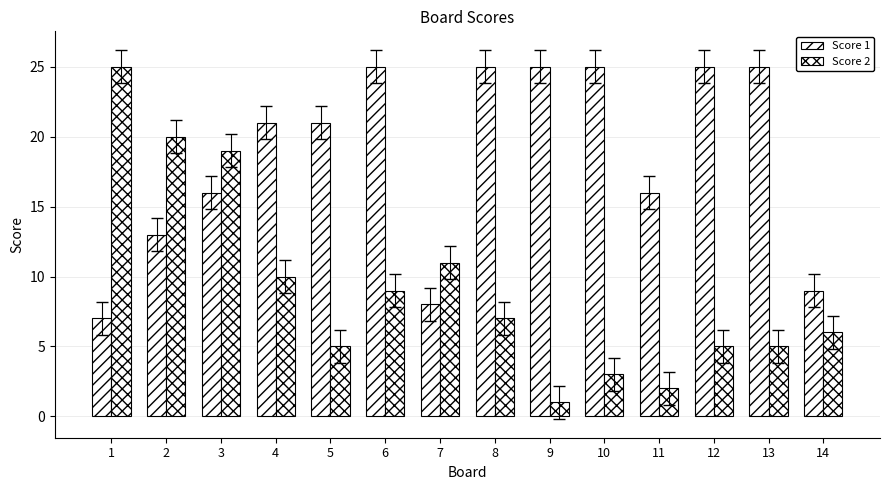

Count the number of categories in the chart.

14